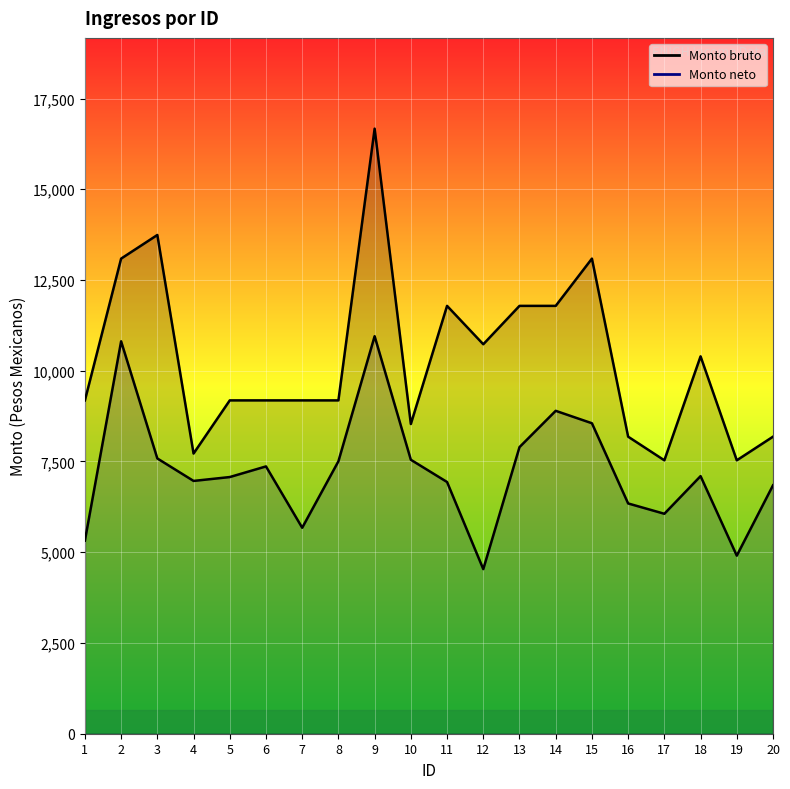

Where does the Monto neto de los ingresos series first go above 7096?

2